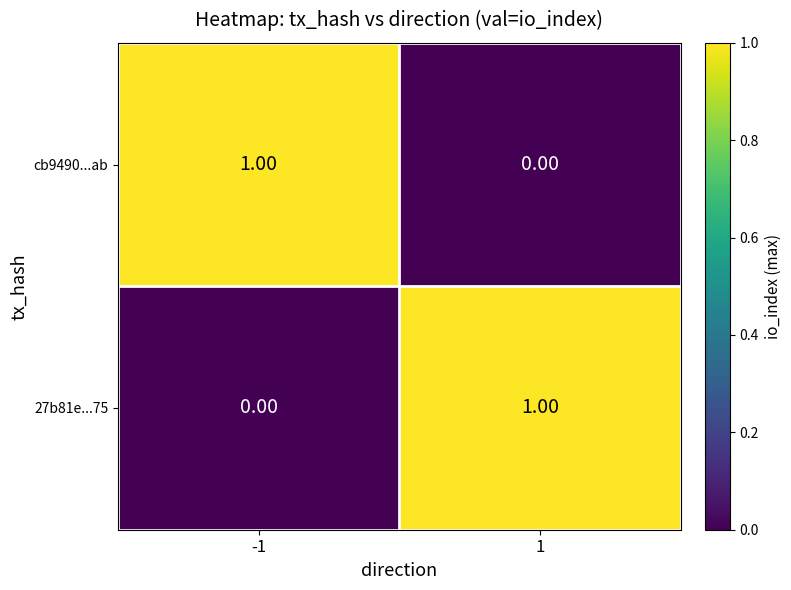

Is the value of 27b81e...75 at -1 greater than the value of cb9490...ab at -1?

No